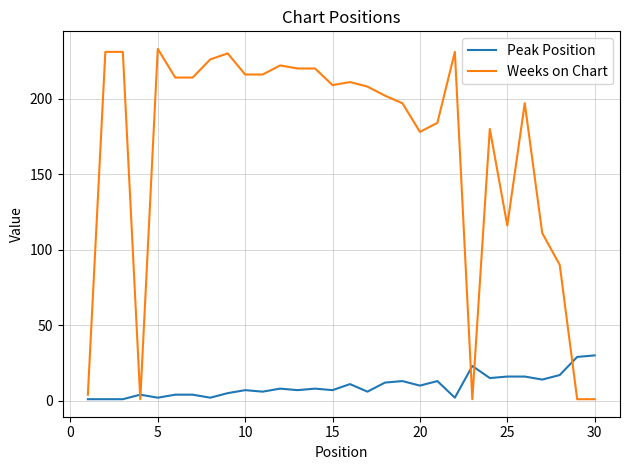

True or false: Weeks on Chart has more than 1 points higher than both neighbors.

True